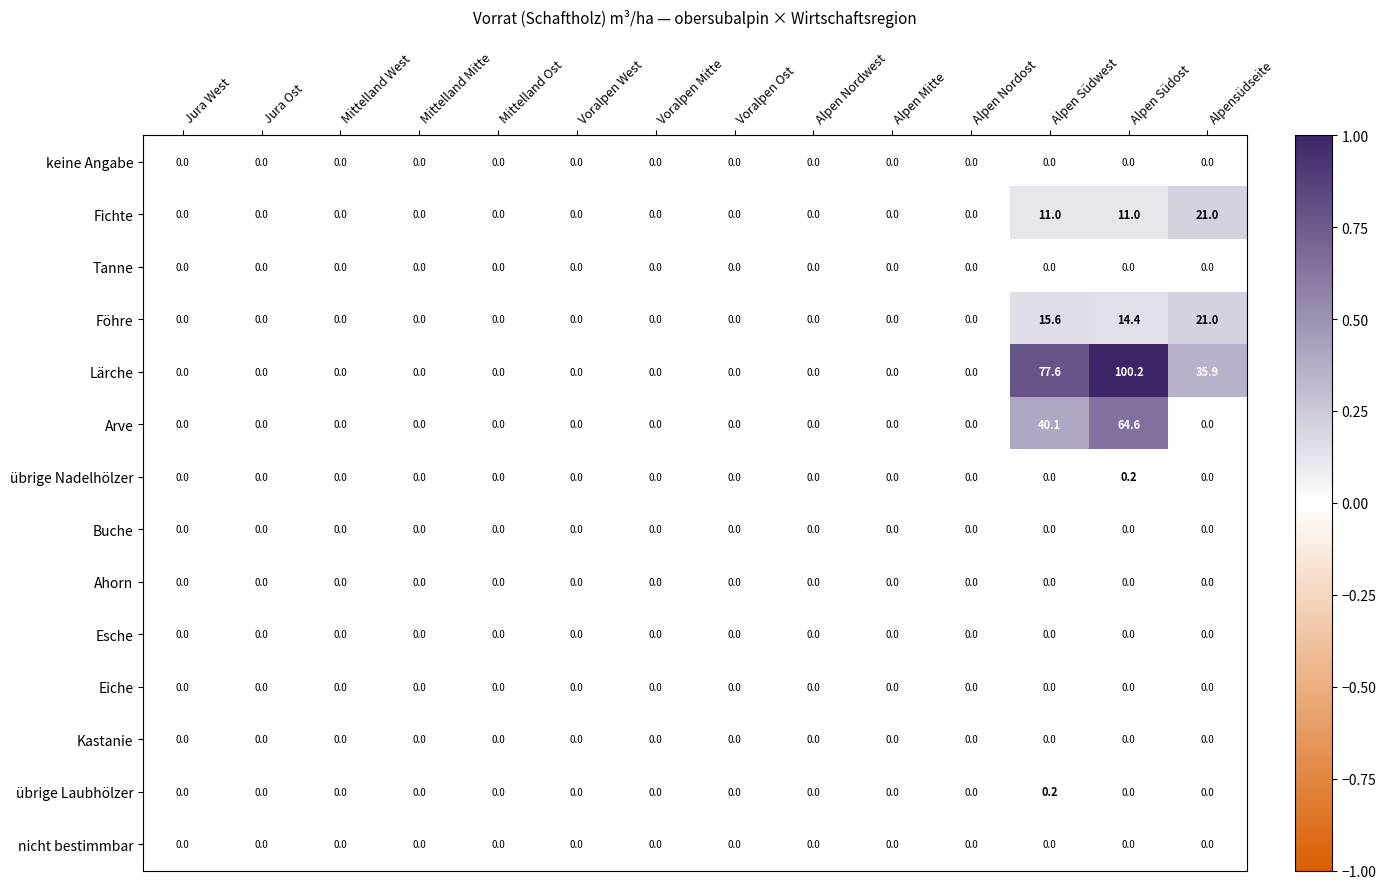

The Eiche series shows 0.0 at Mittelland Mitte. True or false?

True